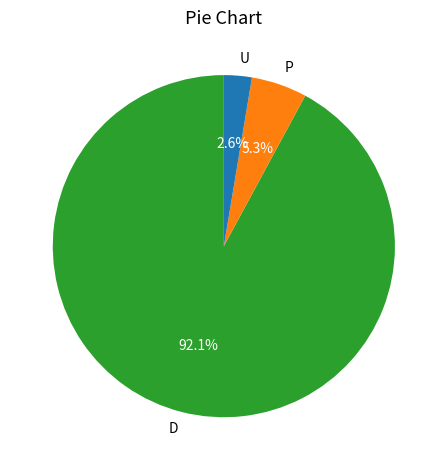

Which has a higher value, P or U?

P